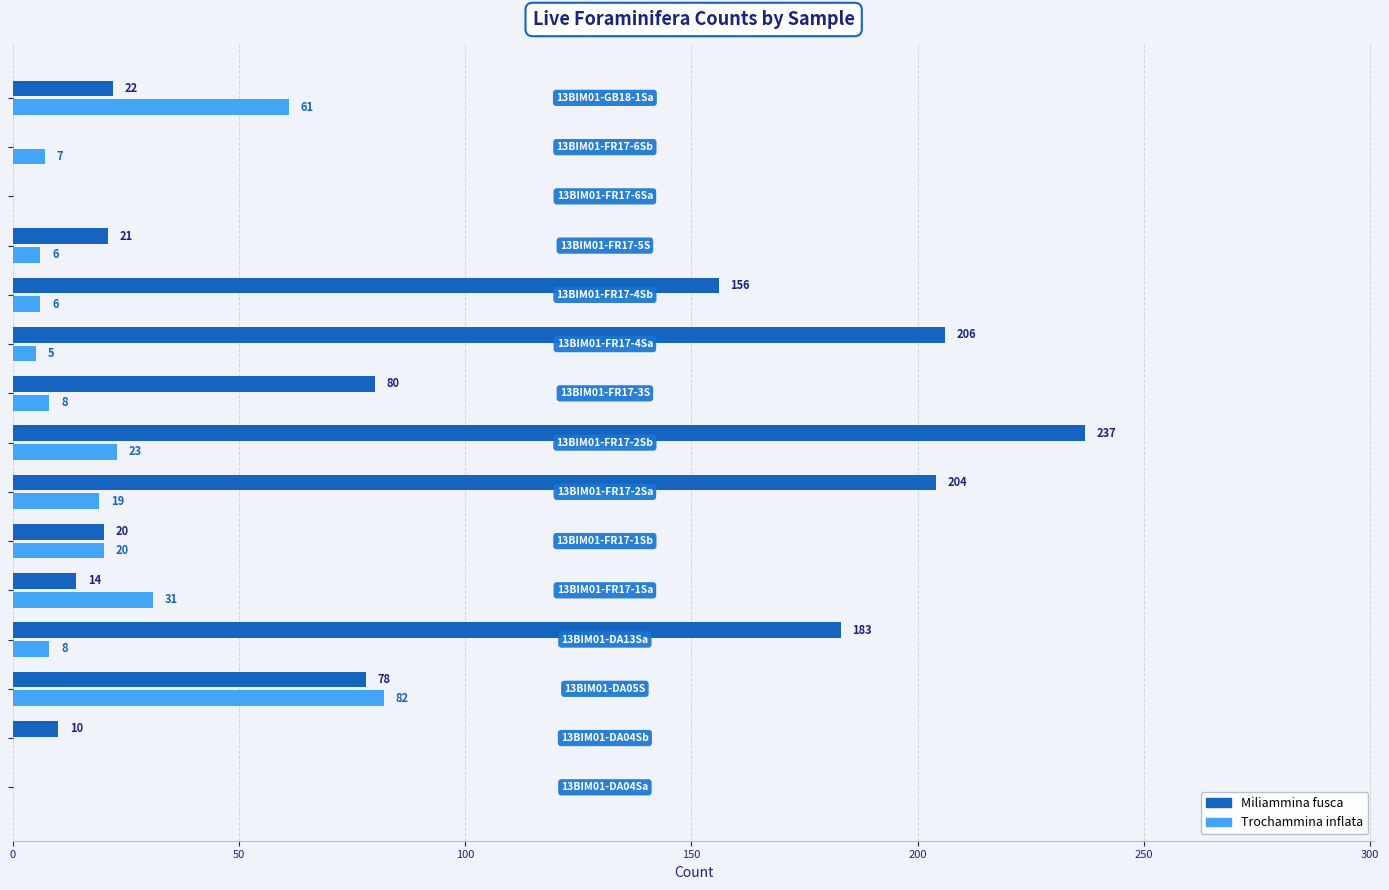

What is the greatest value displayed?

237